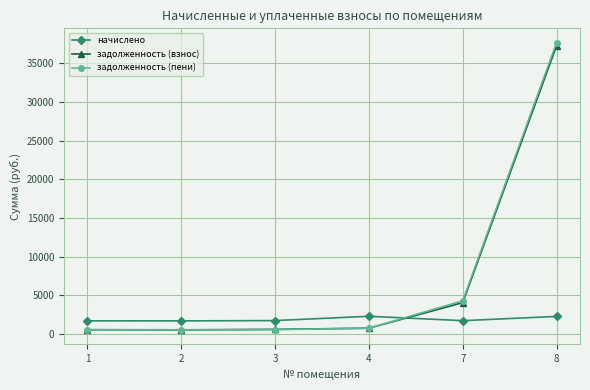

Where does the начислено series first go above 1756?

3